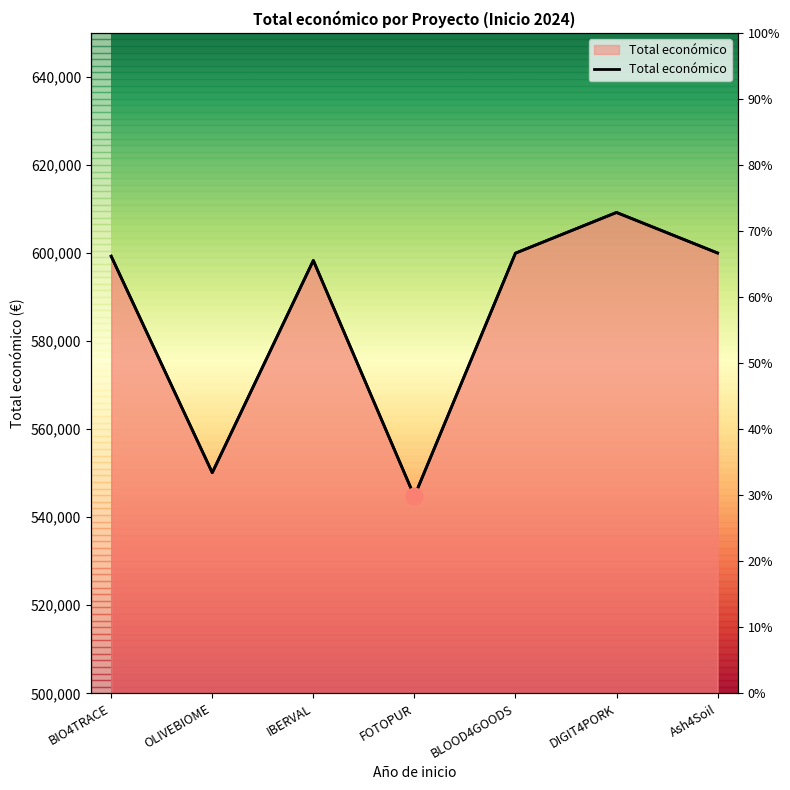

What is the difference between the maximum and minimum values?

64460